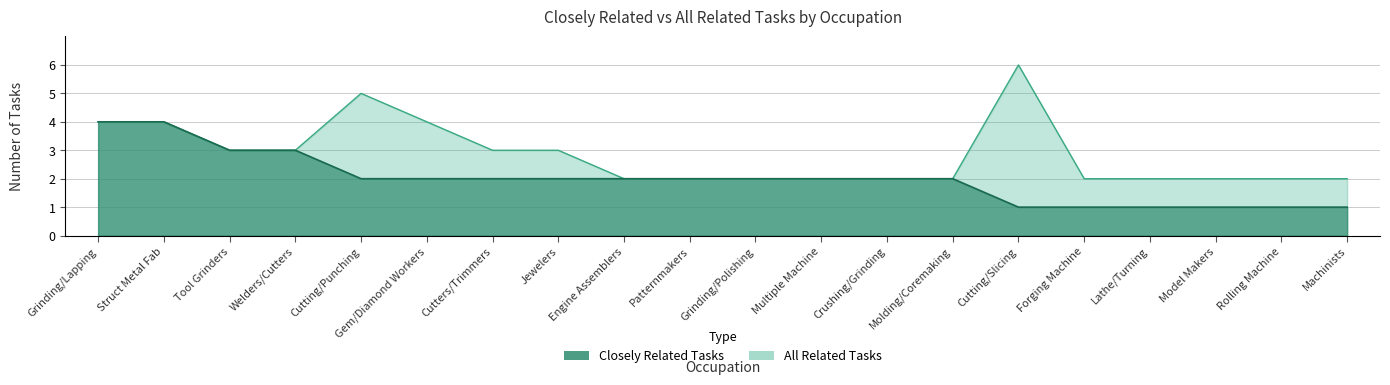

Is the value of closely_related at Patternmakers greater than the value of all_related at Patternmakers?

No